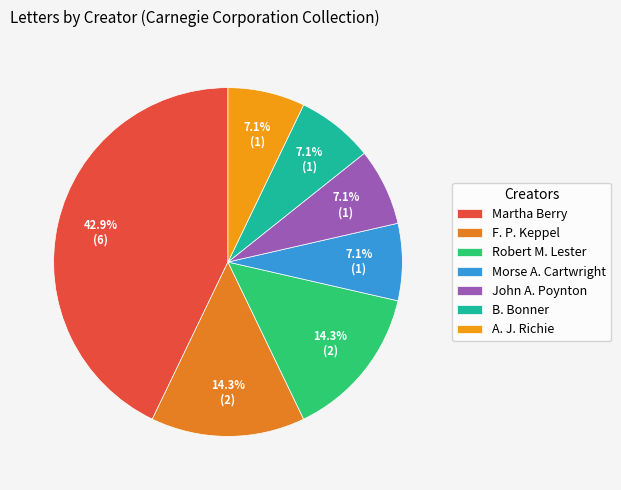

What percentage do Robert M. Lester and F. P. Keppel together represent?

28.6%